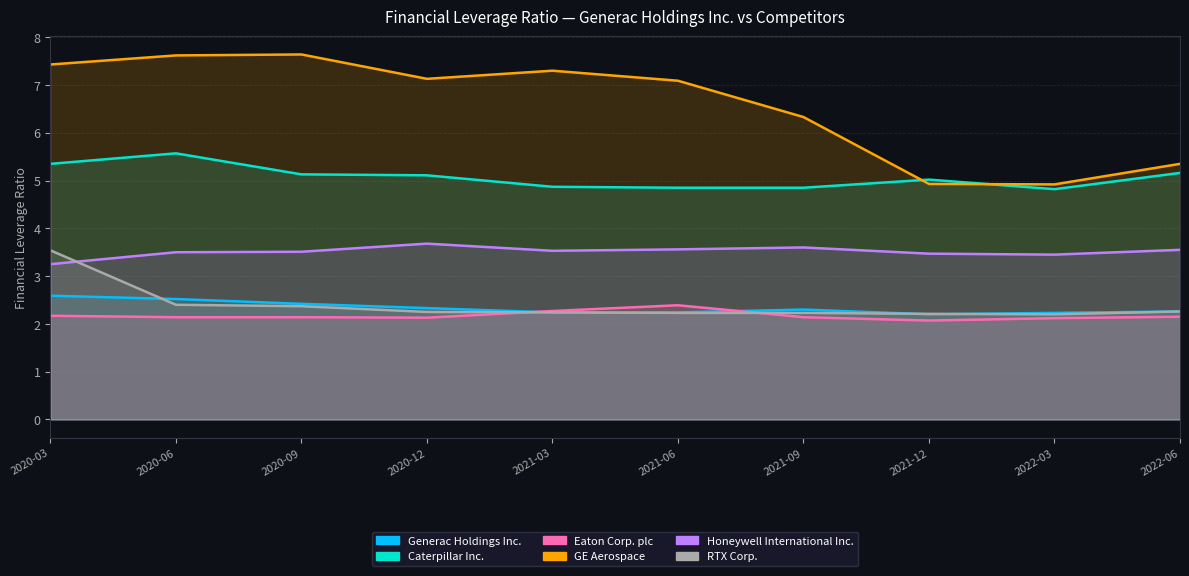

What is the average value of the Generac Holdings Inc. series?

2.3